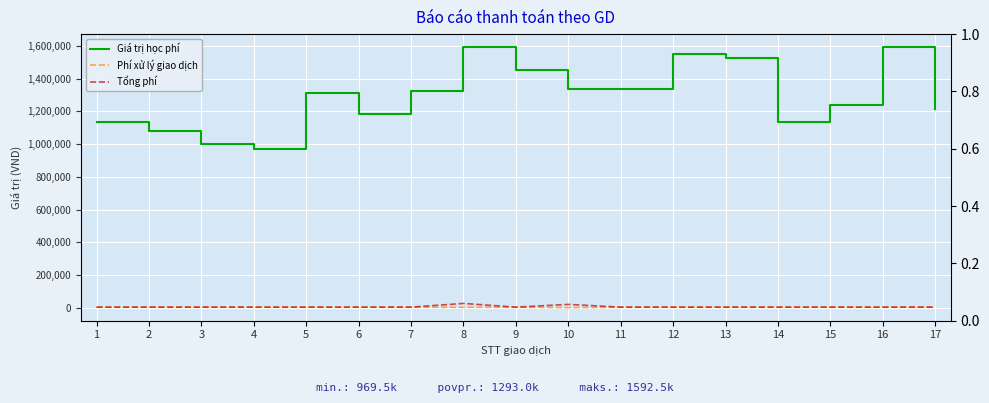

The Phí xử lý giao dịch series shows 810 at 13. True or false?

False